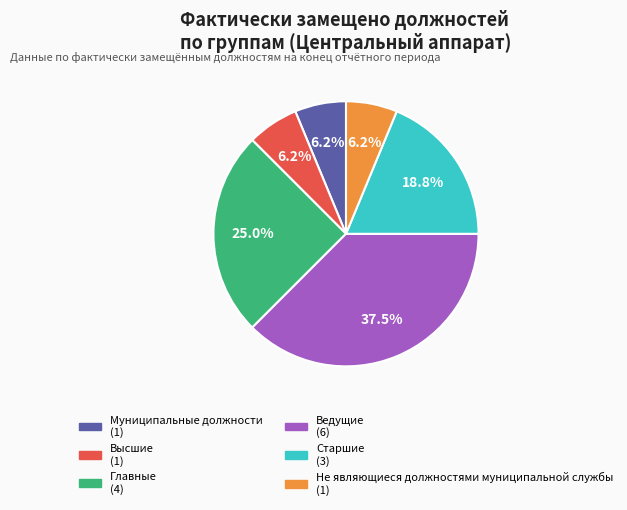

To the nearest percent, what percentage of the pie is Старшие?

19%